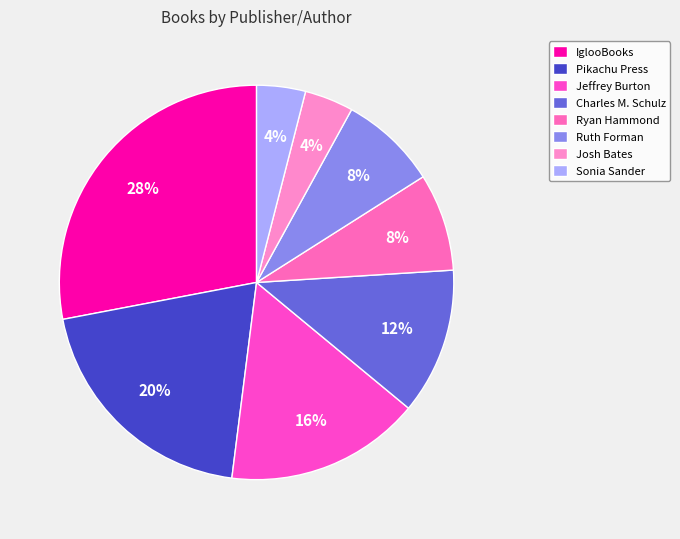

Is the sum of IglooBooks and Ryan Hammond greater than half?

No